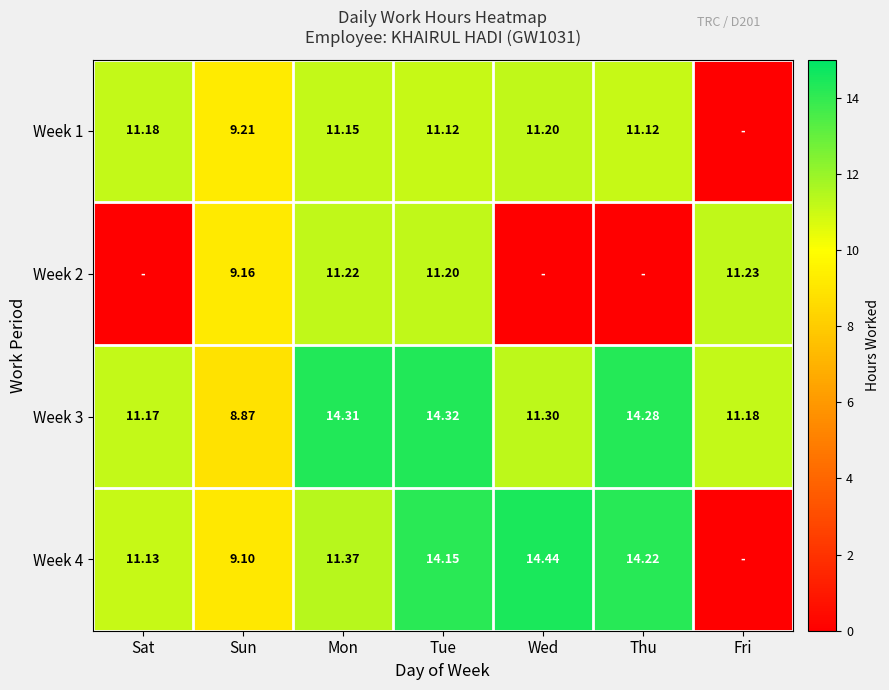

Count the number of categories in the chart.

7